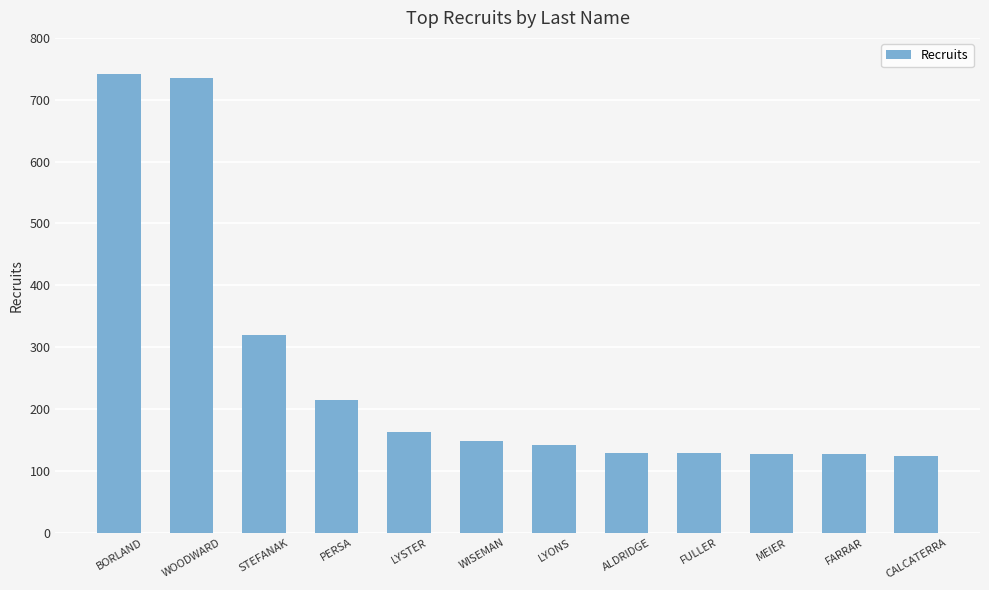

What is the sum of all values?

3100